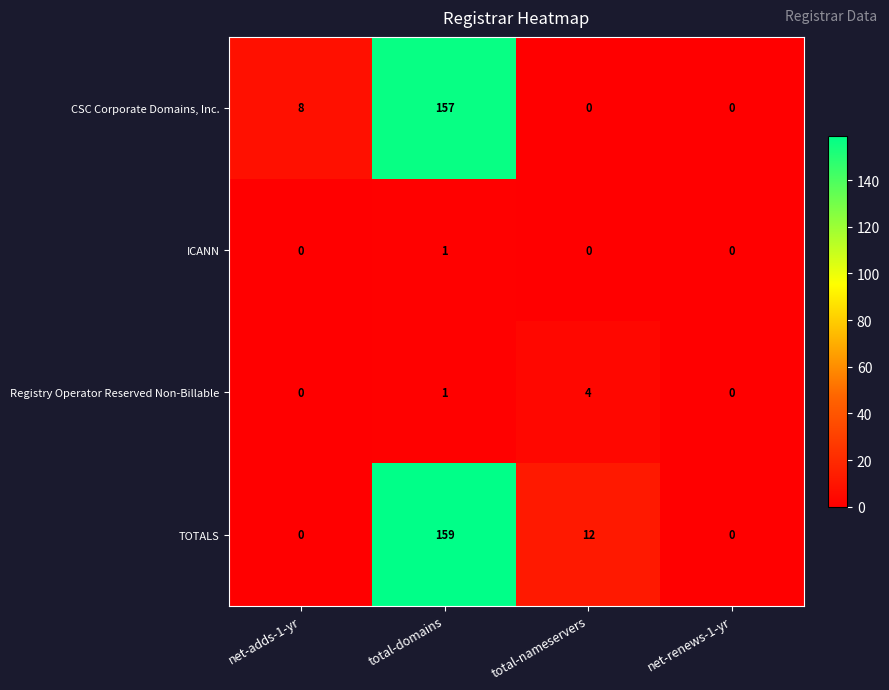

Where is Registry Operator Reserved Non-Billable nearest to the value 2?

total-domains